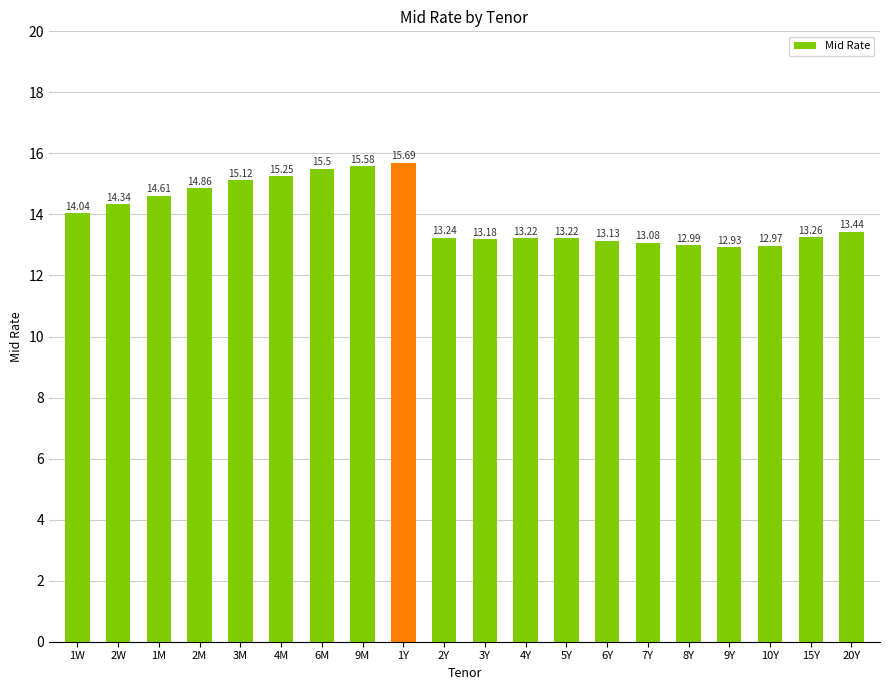

Count the number of data series in this chart.

1